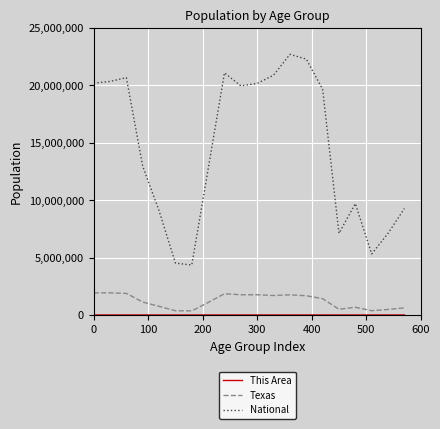

True or false: Texas and National intersect in this chart.

False